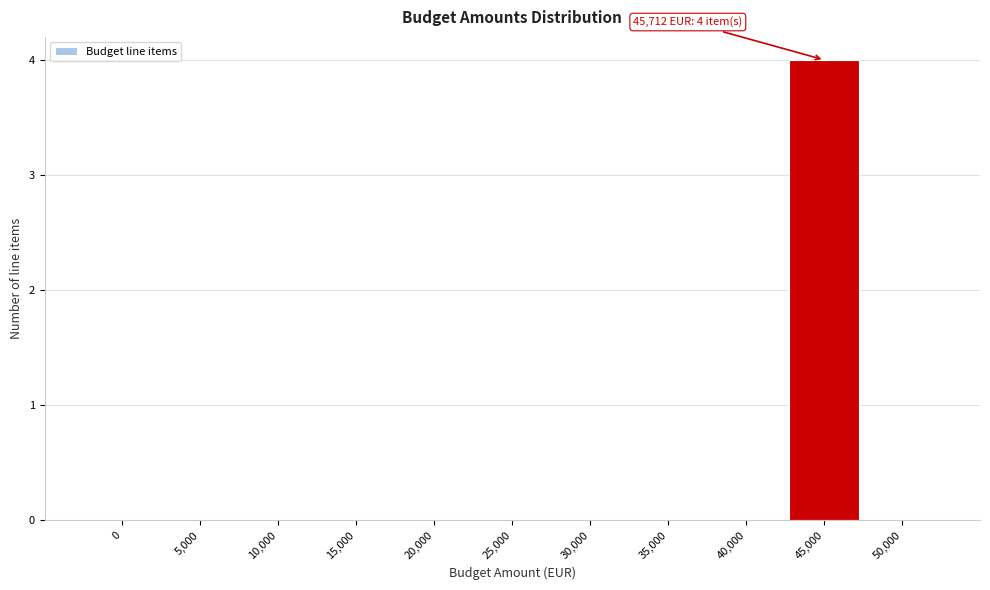

Reading left to right, what are all the values shown in this chart?

0=0	5,000=0	10,000=0	15,000=0	20,000=0	25,000=0	30,000=0	35,000=0	40,000=0	45,000=4	50,000=0